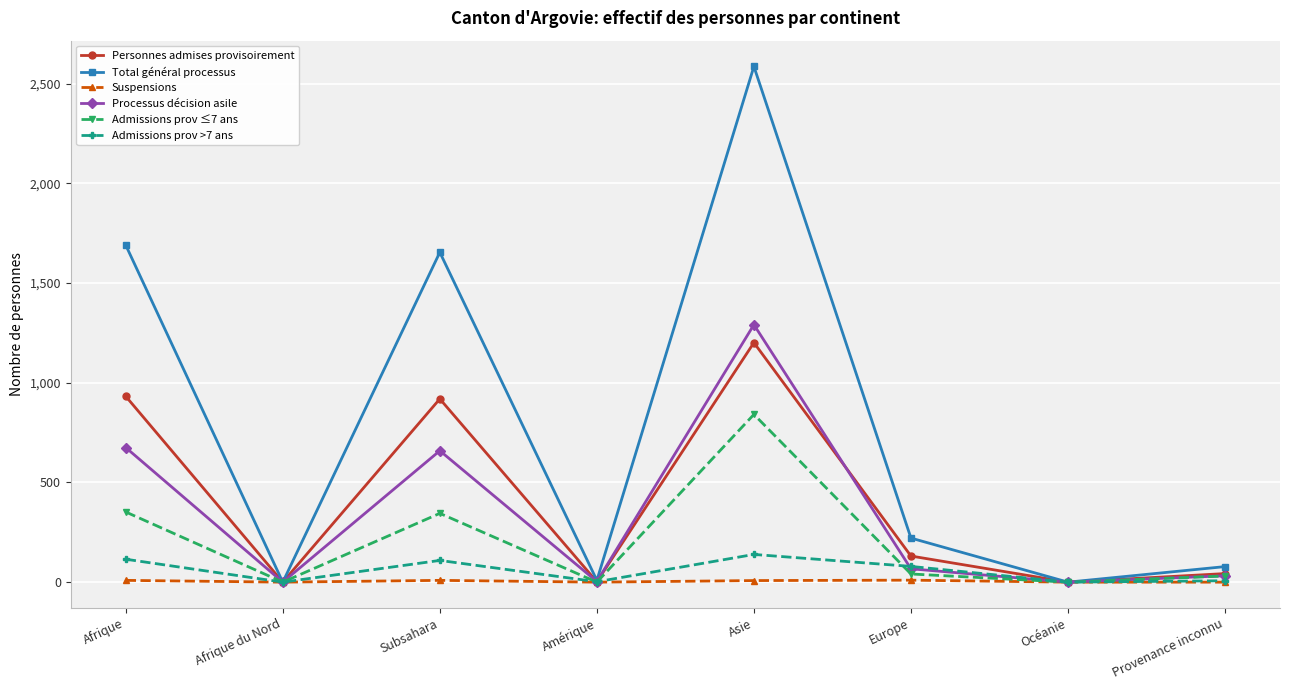

How many positive values does the Suspensions series have?

4